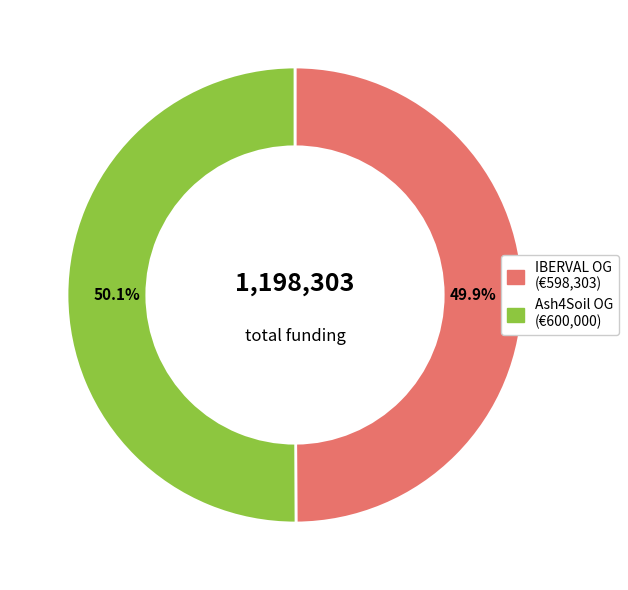

Is the sum of IBERVAL OG (€598,303) and Ash4Soil OG (€600,000) greater than half?

Yes